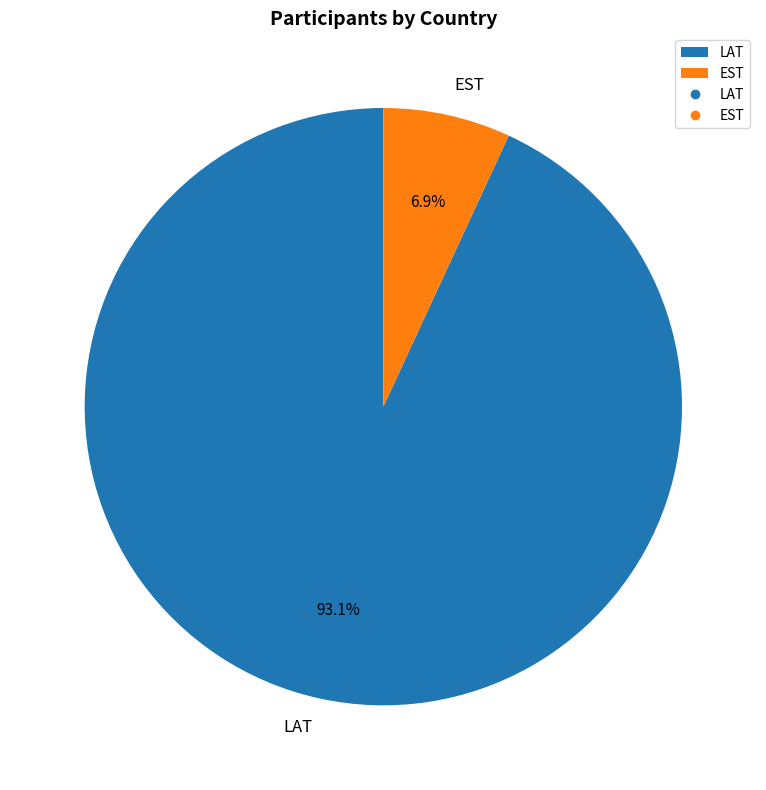

Which category has the biggest portion of the pie?

LAT